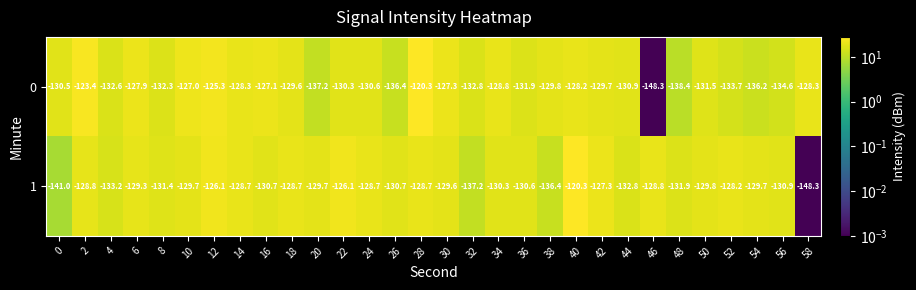

At which label is 0 closest to -134?

52